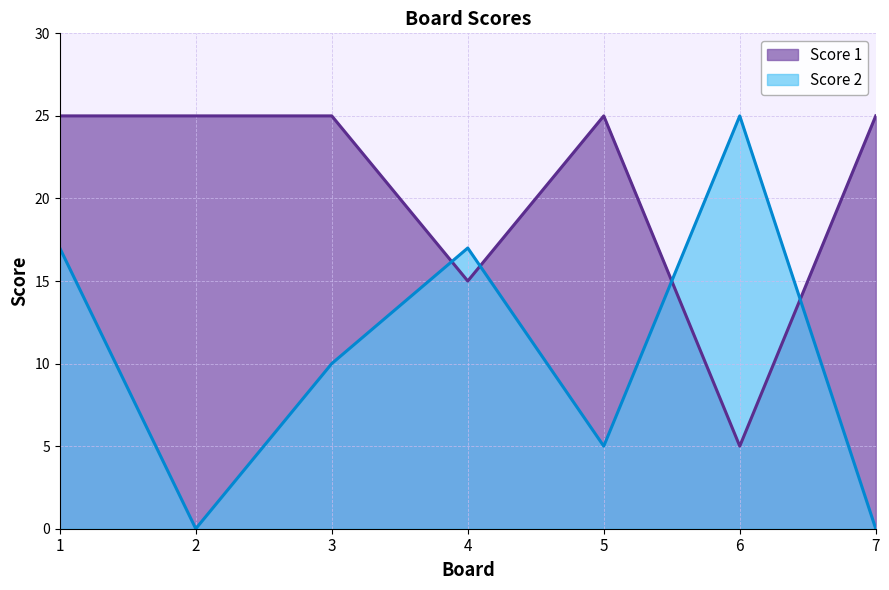

At which category is the sum across all series the highest?

1